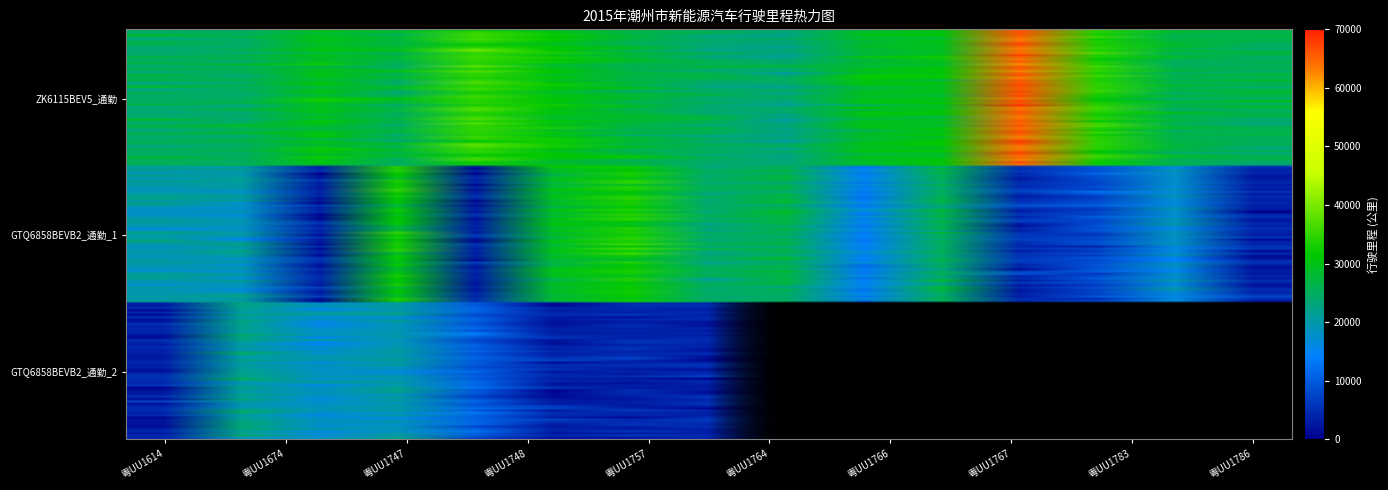

The value of ZK6115BEV5_通勤 at 粤UU1614 is 26208.7. True or false?

True